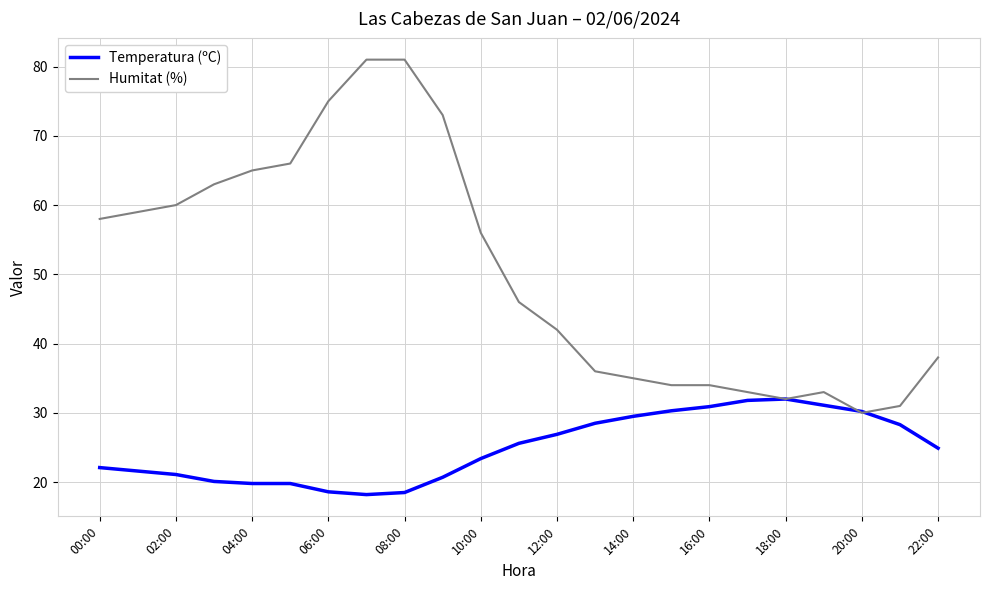

Which series has the largest total across all categories?

Humitat (%)